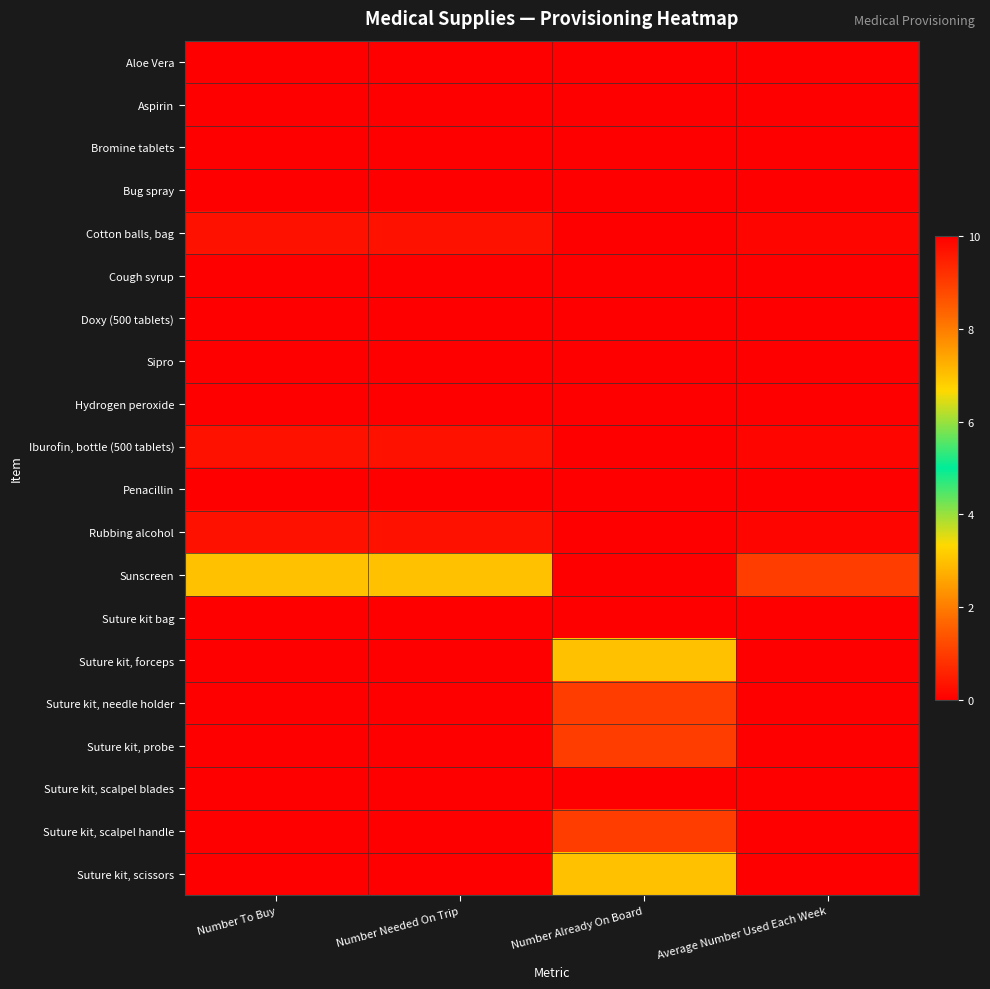

Between Number Needed On Trip and Average Number Used Each Week, which series saw the biggest shift?

Sunscreen